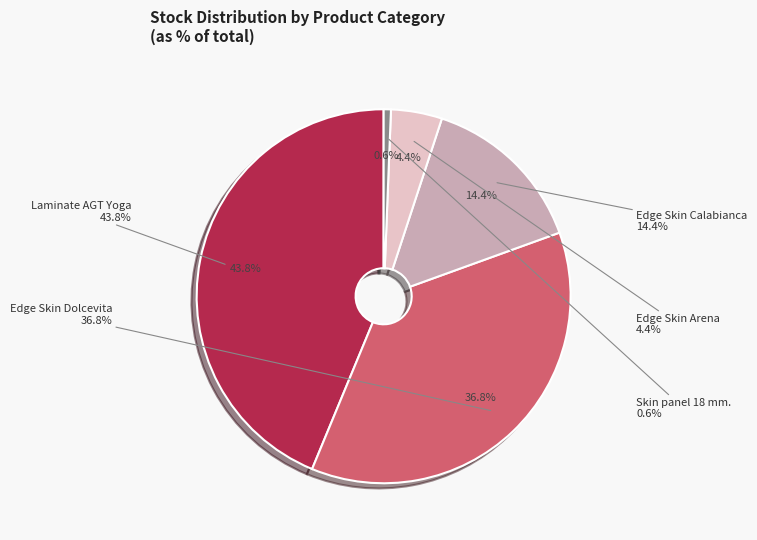

What is the largest slice in the pie chart?

Laminate AGT Yoga